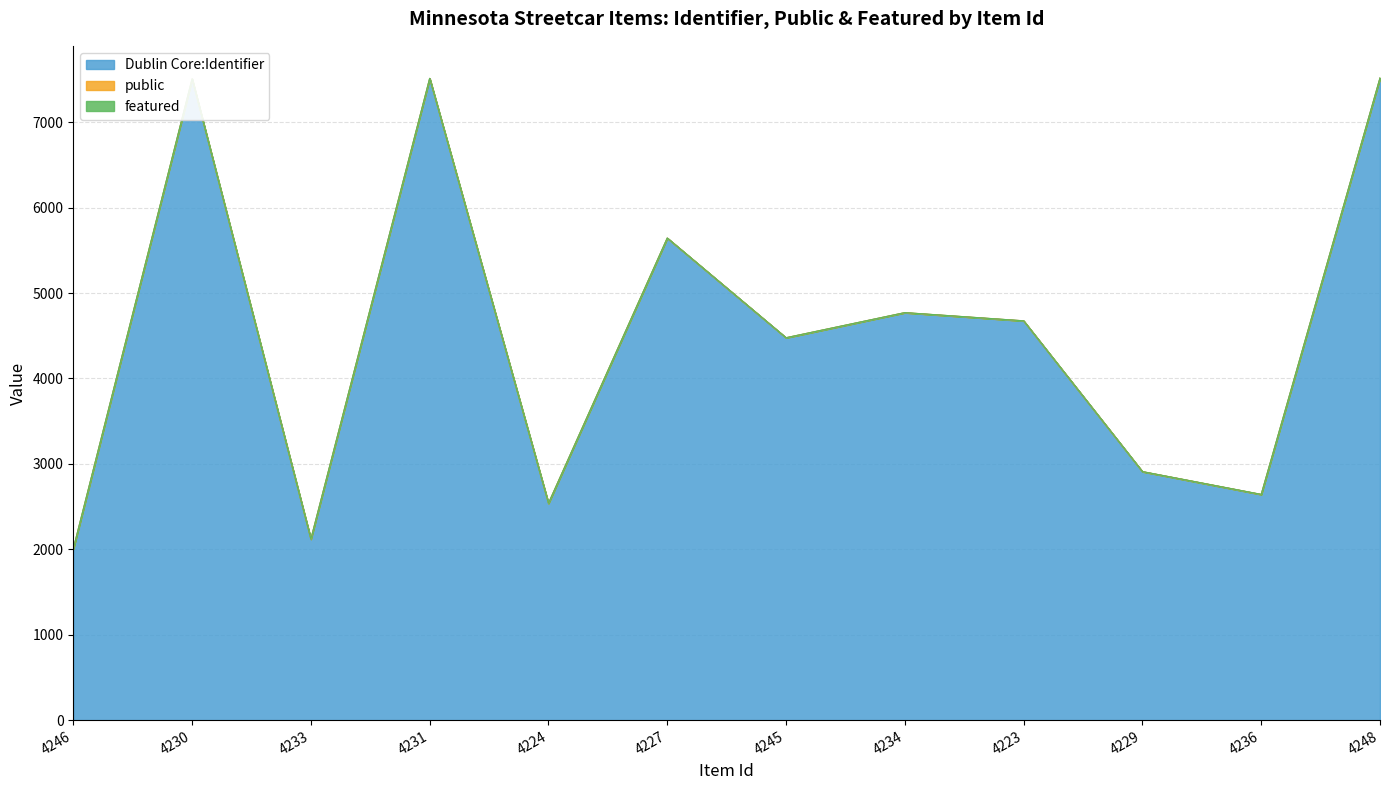

Does the chart display data point markers on the line(s)?

No